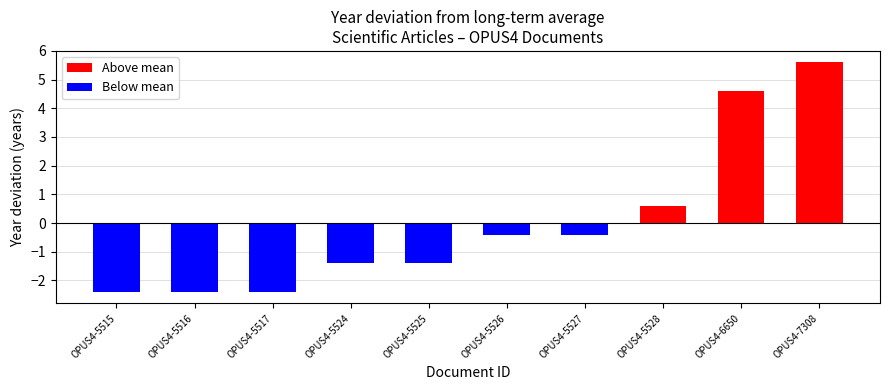

How many data points are above 0?

3